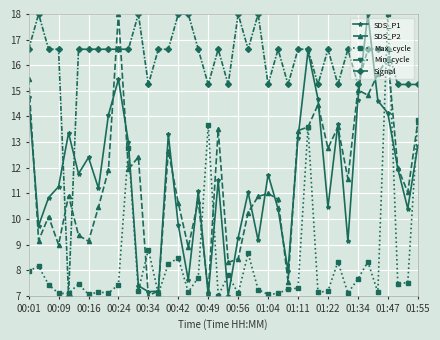

How many interior local peaks does the SDS_P2 series have?

12